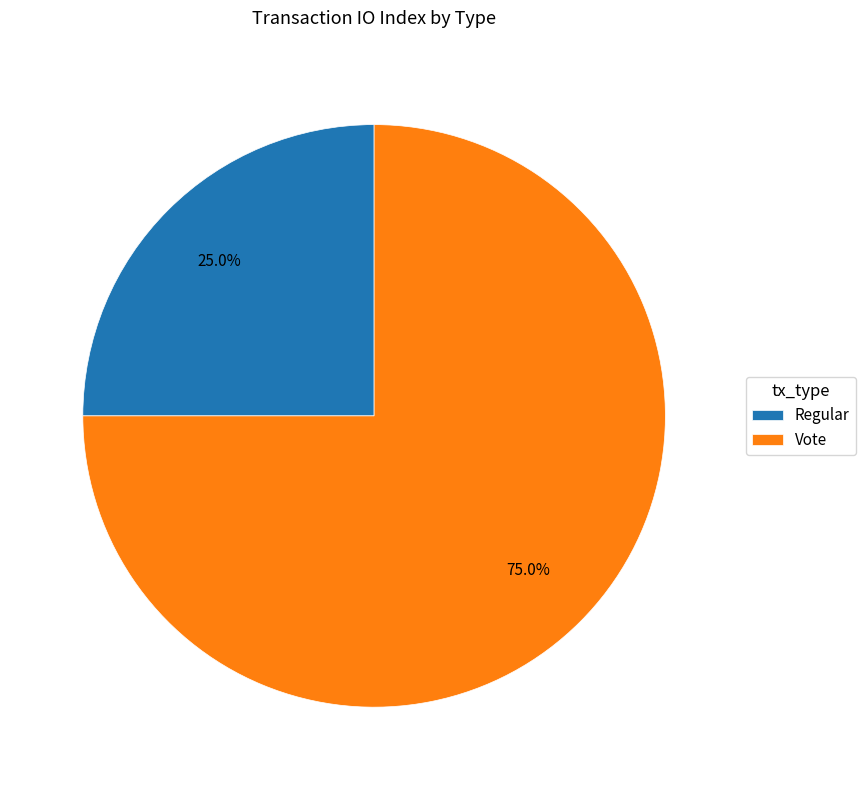

Does Regular account for over 50% of the chart?

No